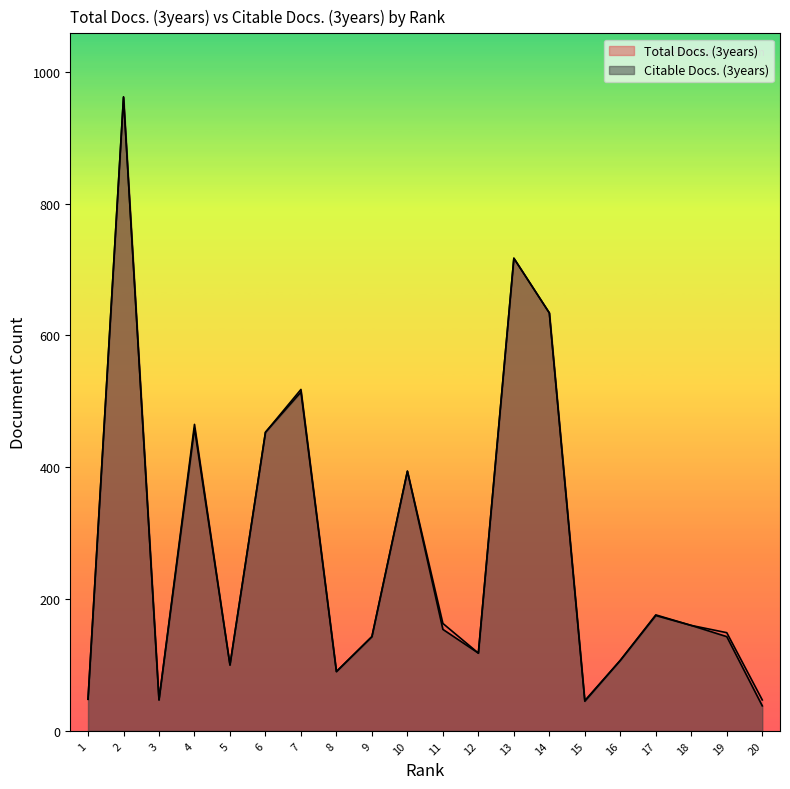

Is the value of Total Docs. (3years) at 10 greater than the value of Citable Docs. (3years) at 4?

No